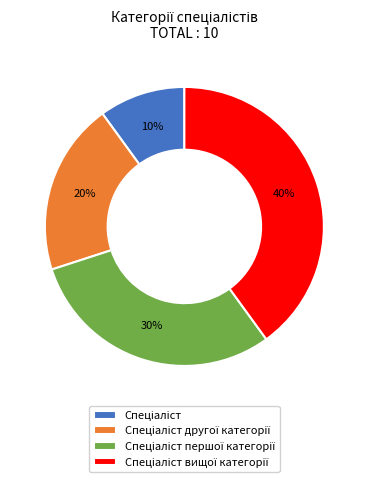

How many slices are in this pie chart?

4